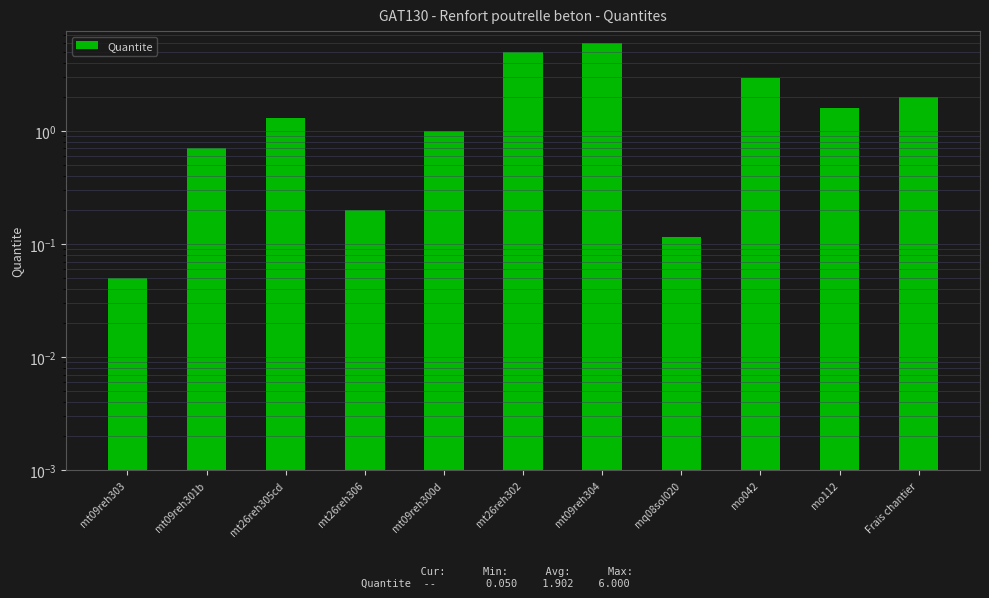

What is the maximum value shown in the chart?

6.0